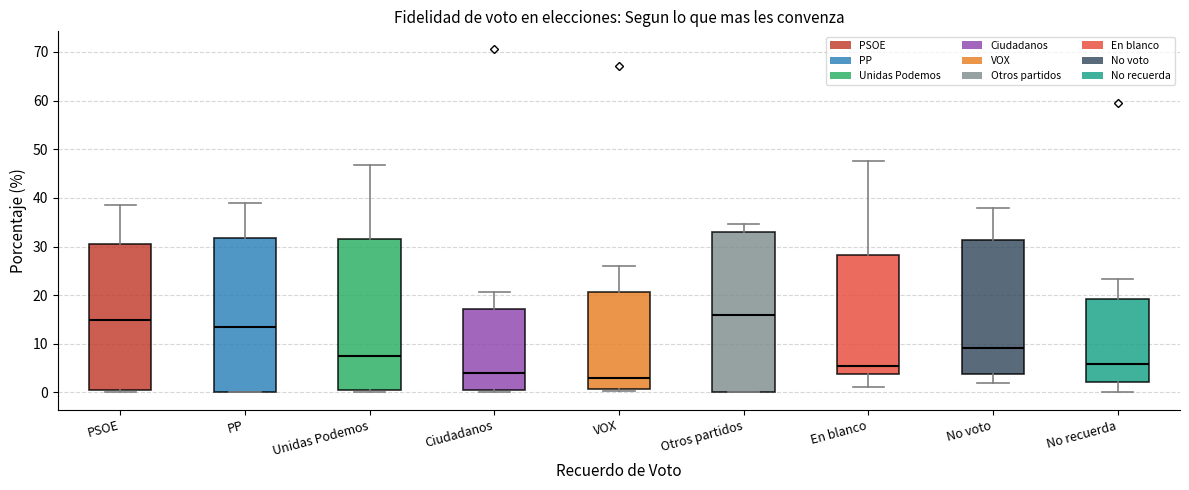

Comparing the boxes themselves (not the whiskers), which one is the tallest?

Otros partidos